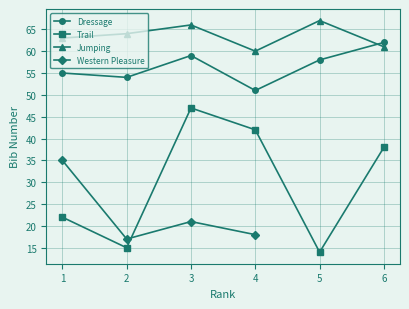

True or false: Trail has a value of 19 at 4.

False